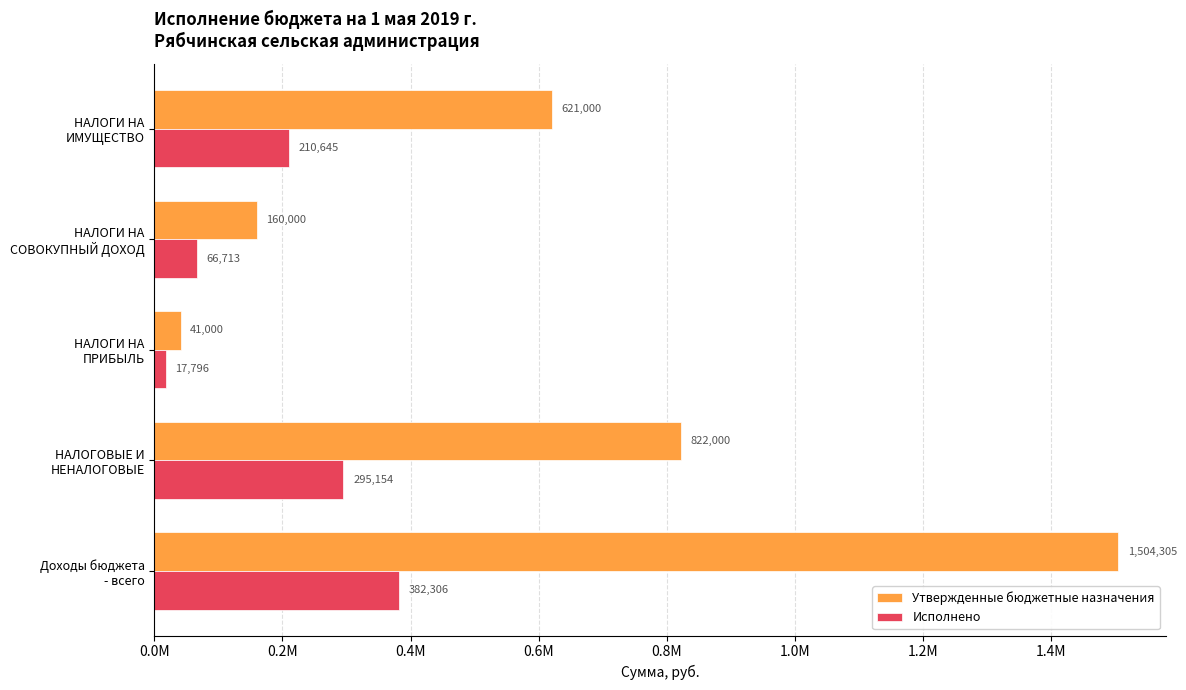

What are all the series names shown in the legend?

Утвержденные бюджетные назначения, Исполнено